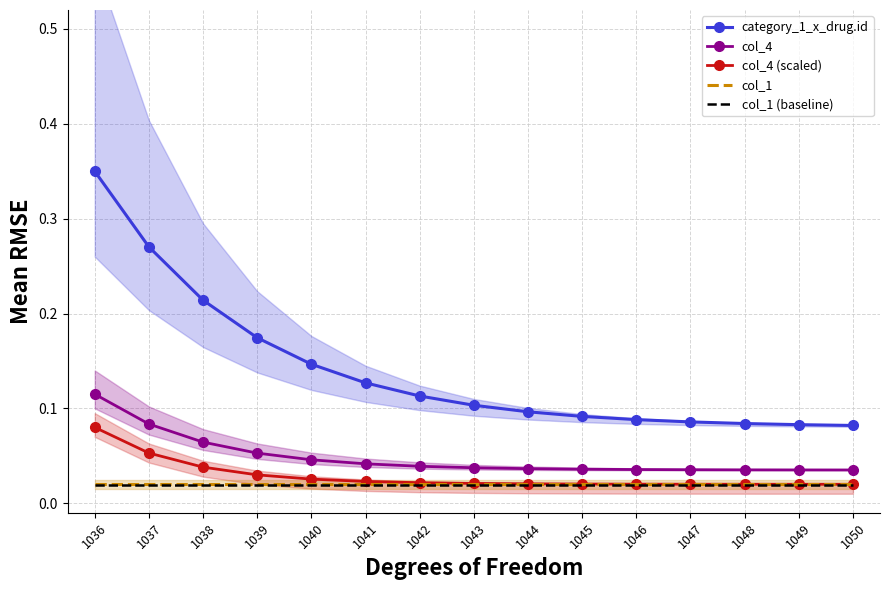

Which series has the largest range (max minus min)?

category_1_x_drug.id